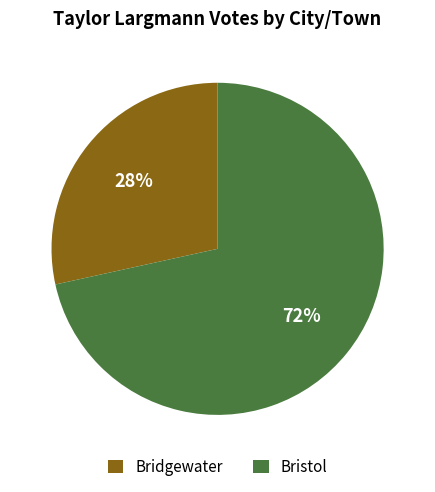

To the nearest percent, what is the average slice percentage?

50%